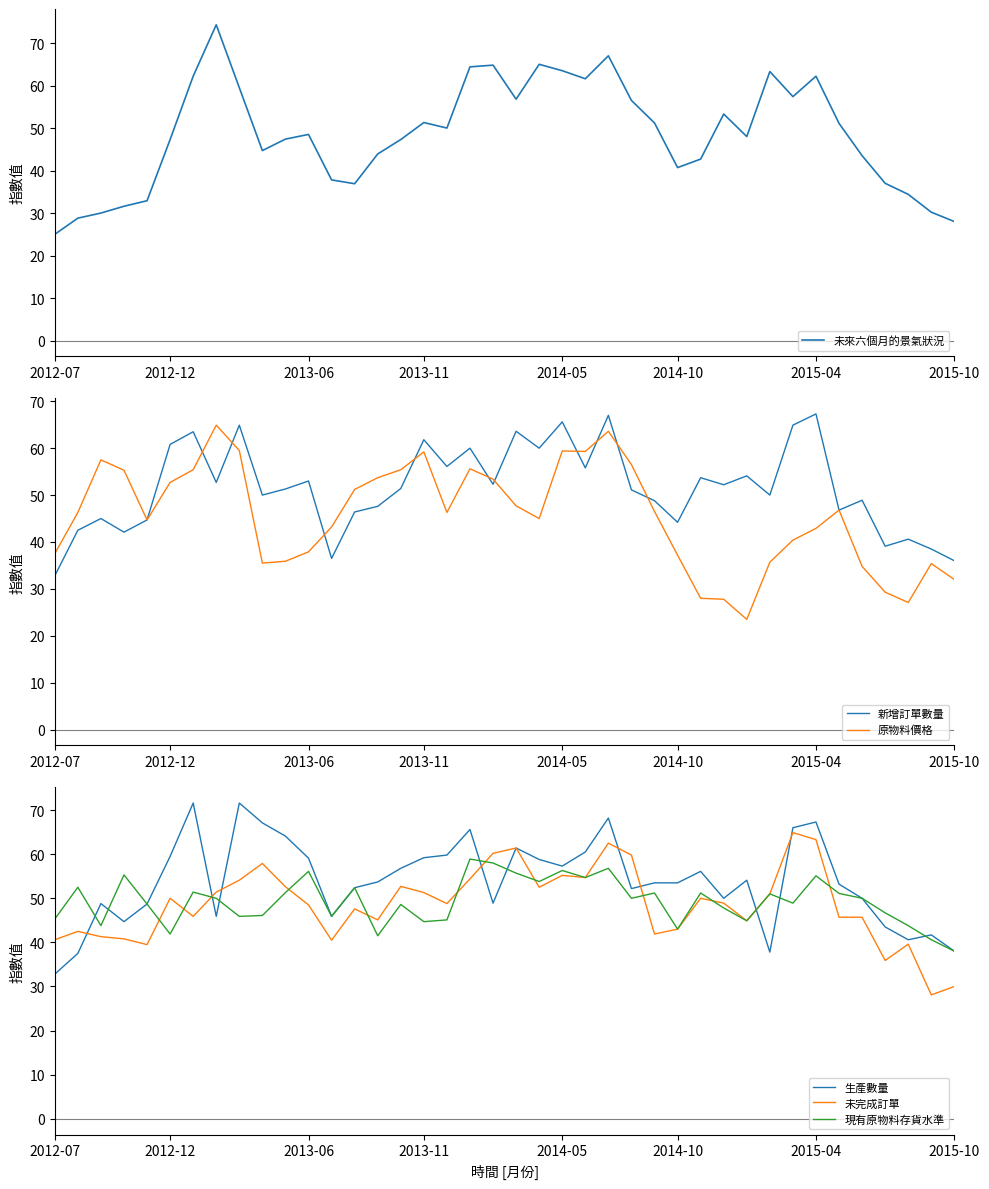

Rank the series at 12 from lowest to highest value.

新增訂單數量, 未來六個月的景氣狀況, 未完成訂單, 原物料價格, 生產數量, 現有原物料存貨水準